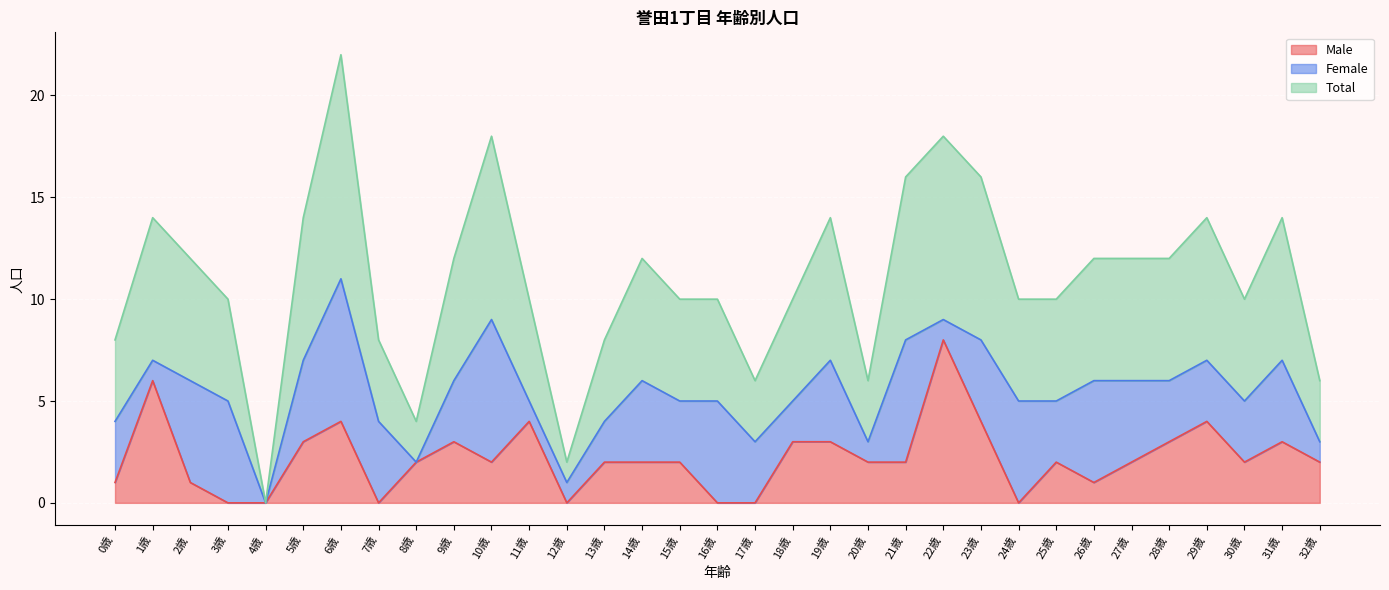

Rank the categories by Male value from lowest to highest.

3歳, 4歳, 7歳, 12歳, 16歳, 17歳, 24歳, 0歳, 2歳, 26歳, 8歳, 10歳, 13歳, 14歳, 15歳, 20歳, 21歳, 25歳, 27歳, 30歳, 32歳, 5歳, 9歳, 18歳, 19歳, 28歳, 31歳, 6歳, 11歳, 23歳, 29歳, 1歳, 22歳